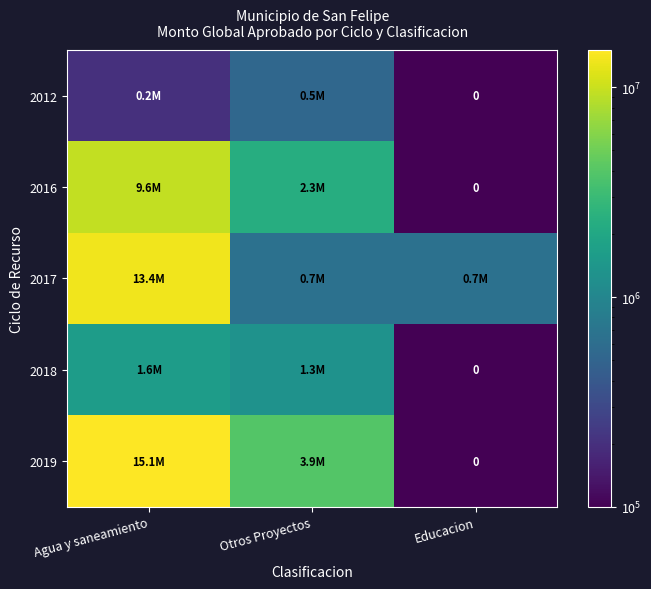

How many values in the 2012 series exceed 200000?

1